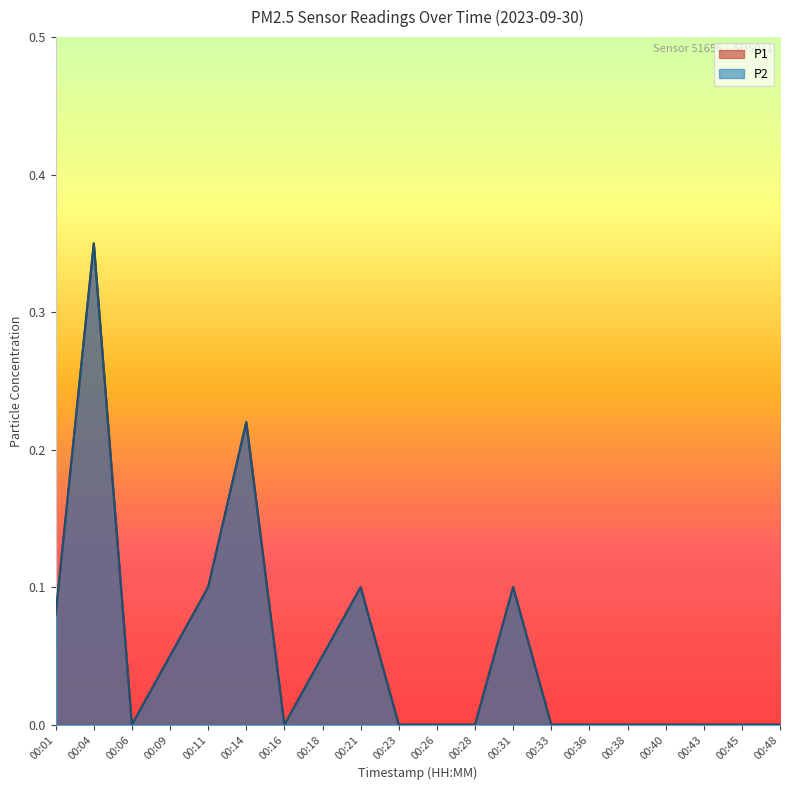

What value does the P1 series have at 00:11?

0.1